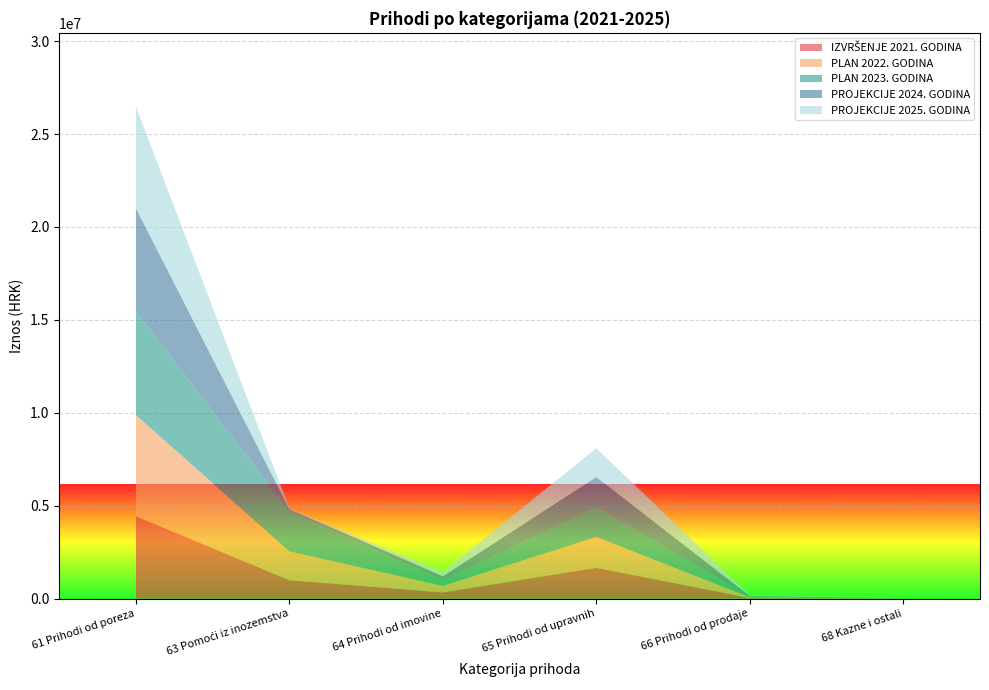

Reading left to right, extract all data points from this chart.

IZVRŠENJE 2021. GODINA: 61 Prihodi od poreza=4431696.5	63 Pomoći iz inozemstva=985513.9	64 Prihodi od imovine=328799.2	65 Prihodi od upravnih=1654356.4	66 Prihodi od prodaje=30528.8	68 Kazne i ostali=761.9
PLAN 2022. GODINA: 61 Prihodi od poreza=5443912.8	63 Pomoći iz inozemstva=1552078.9	64 Prihodi od imovine=351849.5	65 Prihodi od upravnih=1662154.1	66 Prihodi od prodaje=38038.3	68 Kazne i ostali=11016.0
PLAN 2023. GODINA: 61 Prihodi od poreza=5599000.0	63 Pomoći iz inozemstva=2149655.0	64 Prihodi od imovine=294251.0	65 Prihodi od upravnih=1598750.0	66 Prihodi od prodaje=35400.0	68 Kazne i ostali=3000.0
PROJEKCIJE 2024. GODINA: 61 Prihodi od poreza=5529220.0	63 Pomoći iz inozemstva=129600.0	64 Prihodi od imovine=224251.0	65 Prihodi od upravnih=1622650.0	66 Prihodi od prodaje=36100.0	68 Kazne i ostali=3000.0
PROJEKCIJE 2025. GODINA: 61 Prihodi od poreza=5469870.0	63 Pomoći iz inozemstva=29600.0	64 Prihodi od imovine=224251.0	65 Prihodi od upravnih=1552650.0	66 Prihodi od prodaje=36700.0	68 Kazne i ostali=3000.0